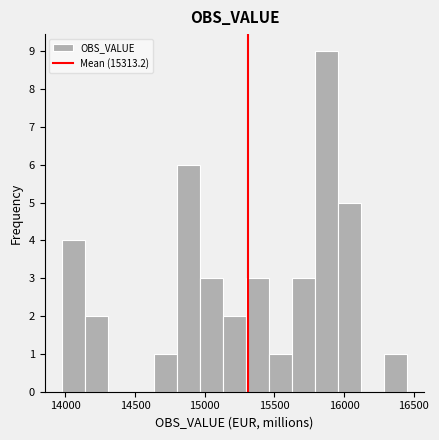

Around what value on the x-axis is the tallest bar? Give the approximate position of its centre, as read against the axis.

15850